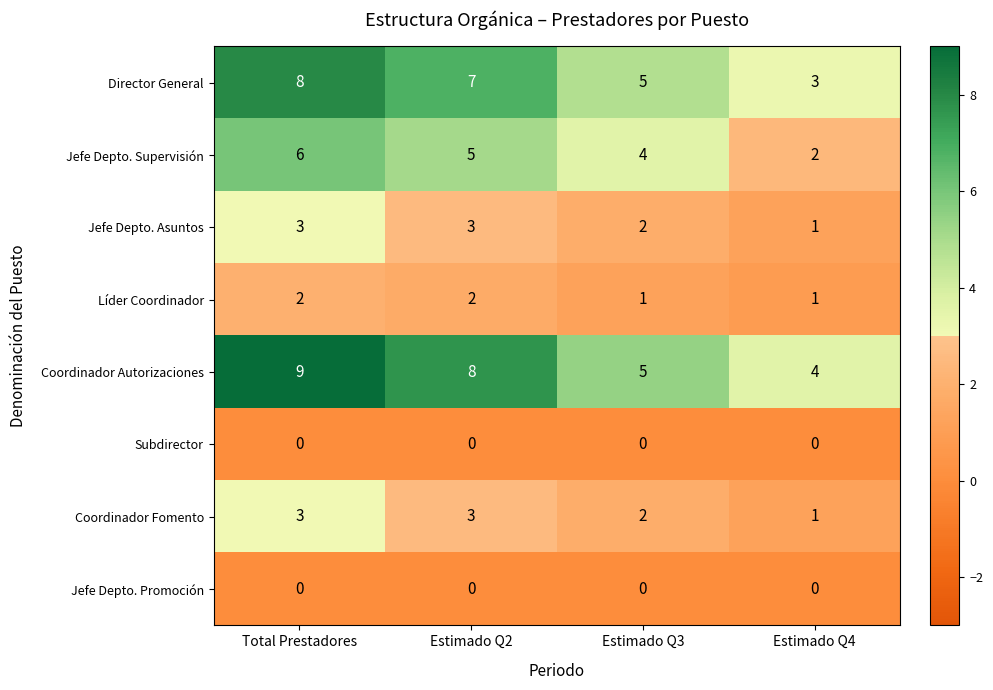

Which series has the largest total across all categories?

Coordinador Autorizaciones